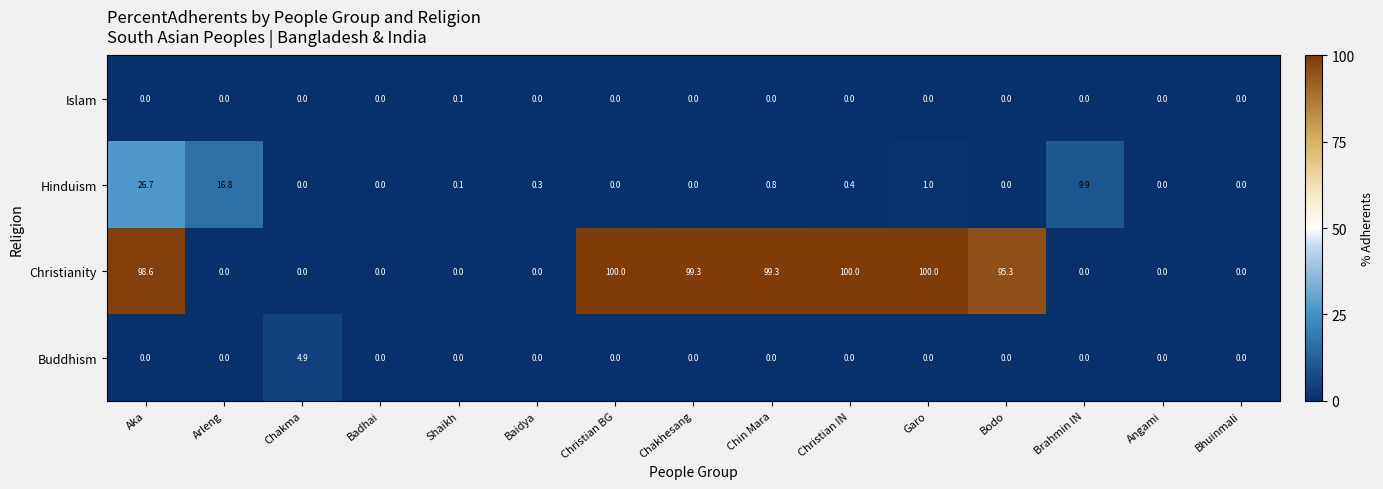

List the series in order of their peak value, lowest first.

Islam, Buddhism, Hinduism, Christianity